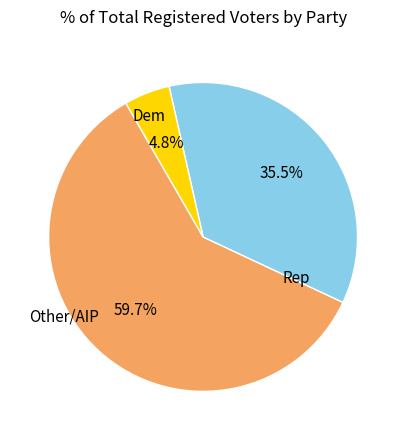

Does any single category account for the majority?

Yes